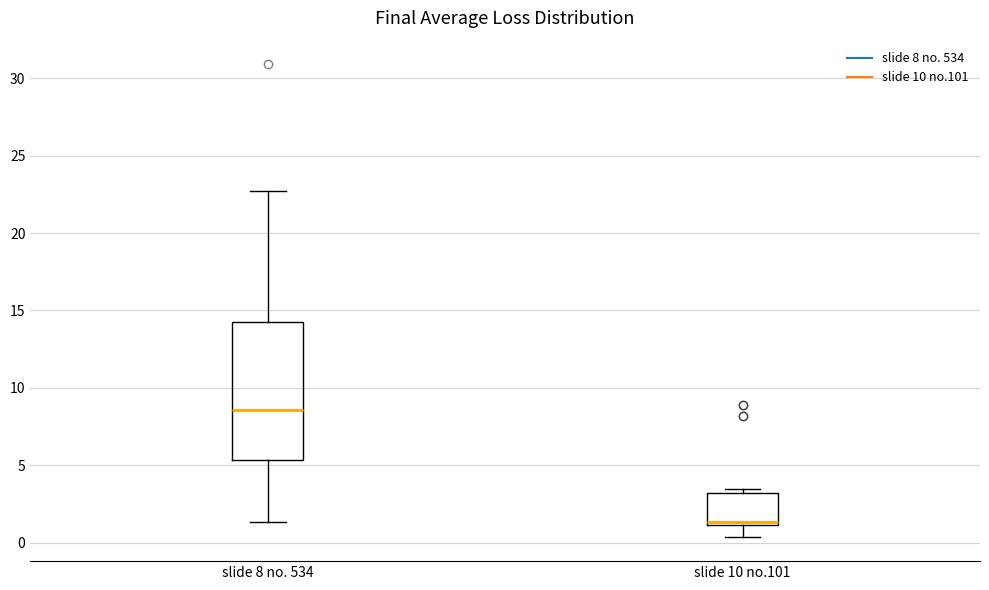

Reading left to right, read every box against the y-axis: the position of its median line, the range the box covers, and the ends of its whiskers. The values are not printed on the chart, so give them approximately, as read against the axis.

slide 8 no. 534: median 8.5, box 5.5 to 14.0, whiskers 1.5 to 22.5
slide 10 no.101: median 1.5, box 1.0 to 3.0, whiskers 0.5 to 3.5